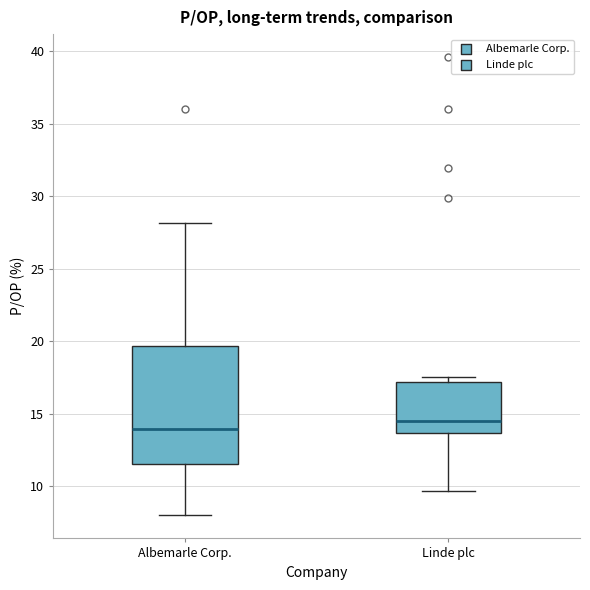

Which box's median line is the highest?

Linde plc